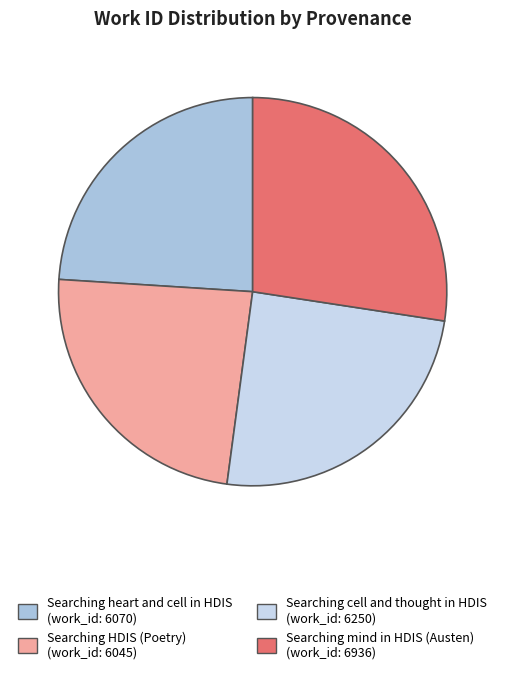

True or false: Searching cell and thought in HDIS accounts for 36% of the total.

False